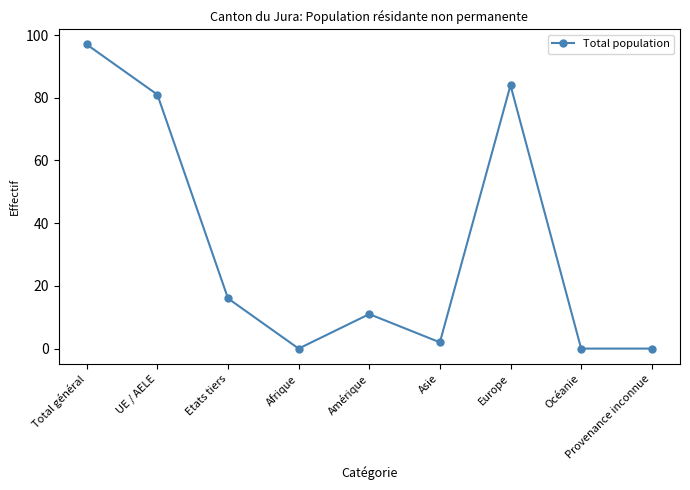

What is the difference between the maximum and minimum values?

97